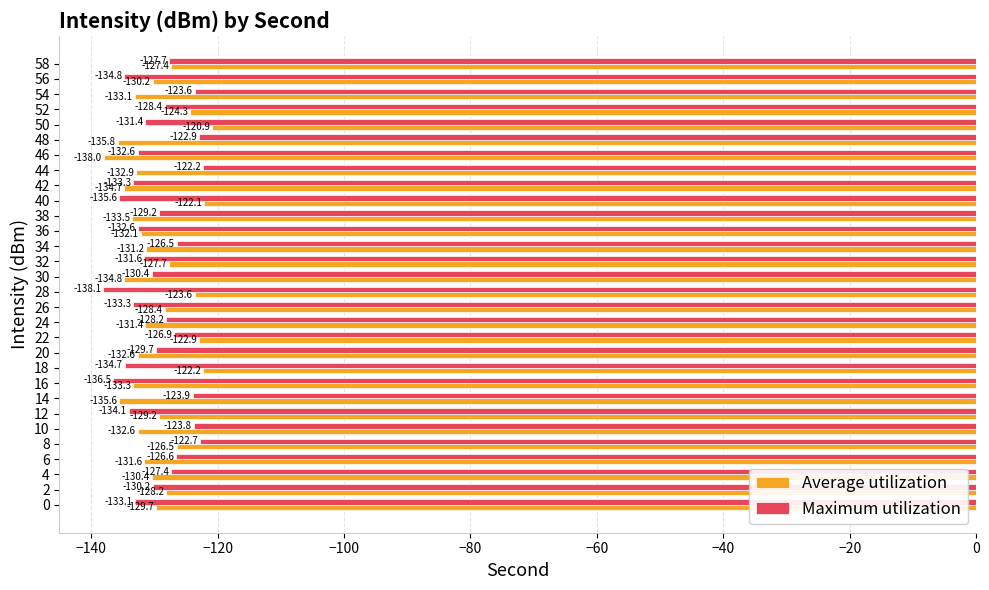

What is the difference between the maximum and second lowest values in the Maximum utilization series?

14.2